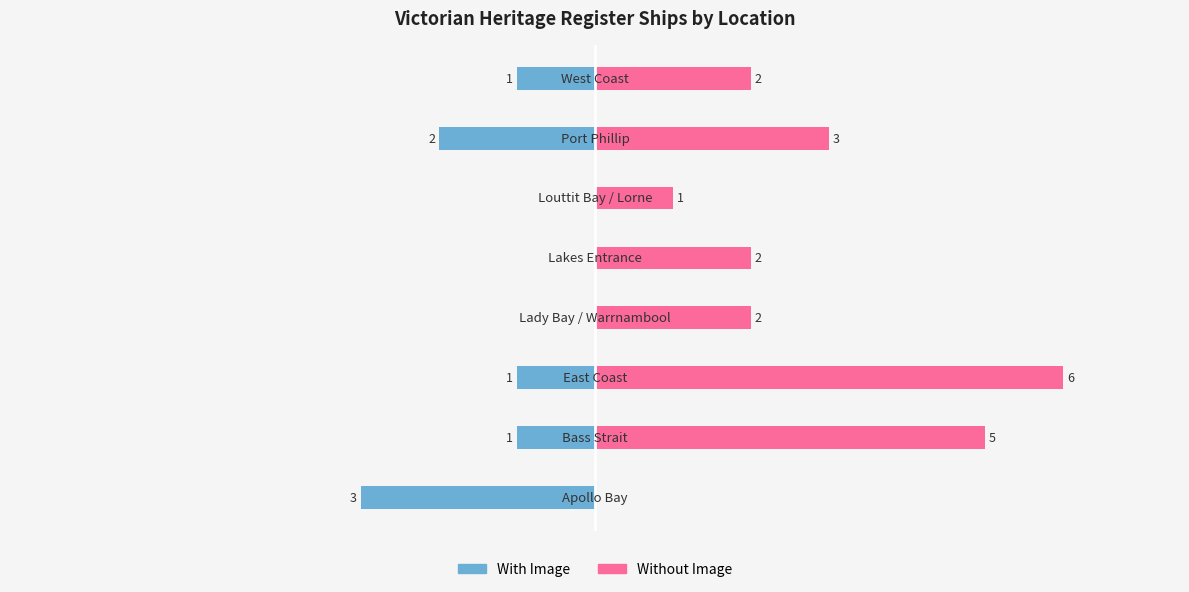

Between 1 and 3, which is larger?

3